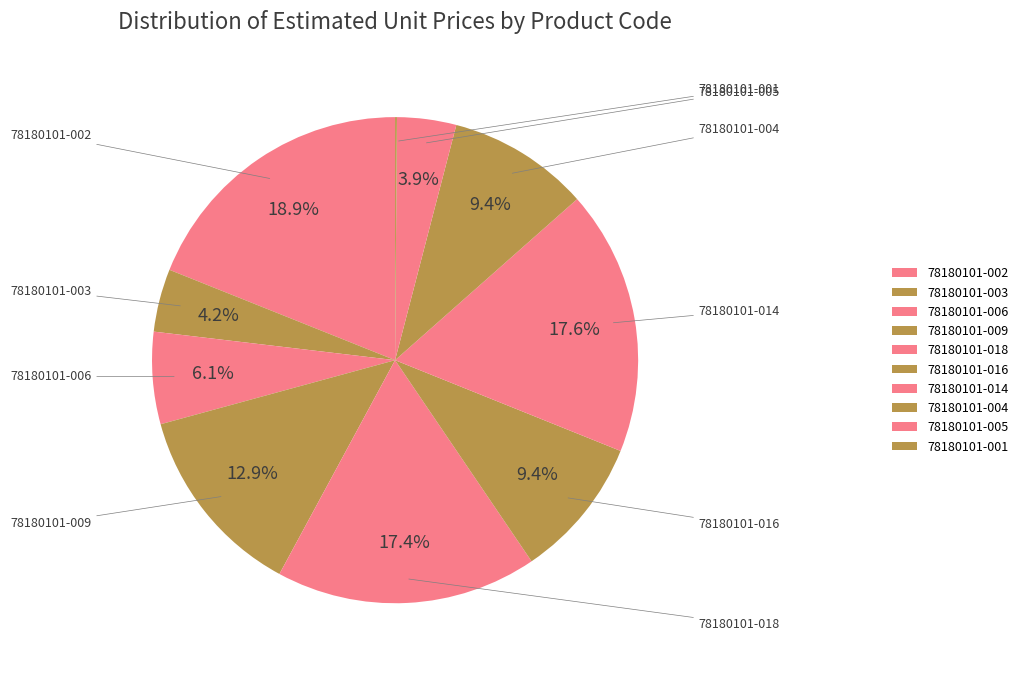

Between 78180101-003 and 78180101-009, which is larger?

78180101-009